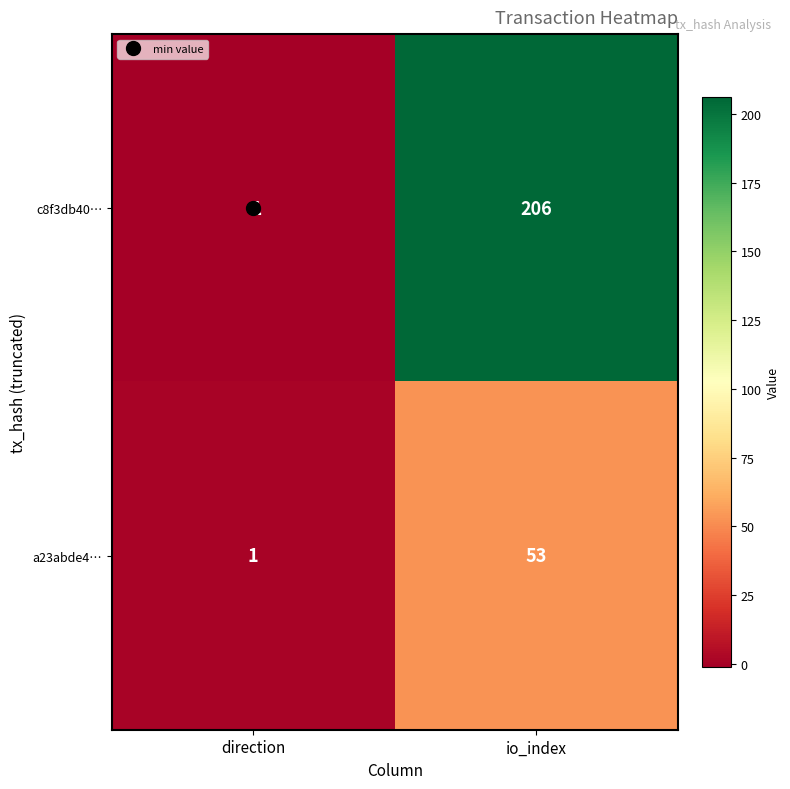

List the labels in order of a23abde4… value, smallest first.

direction, io_index